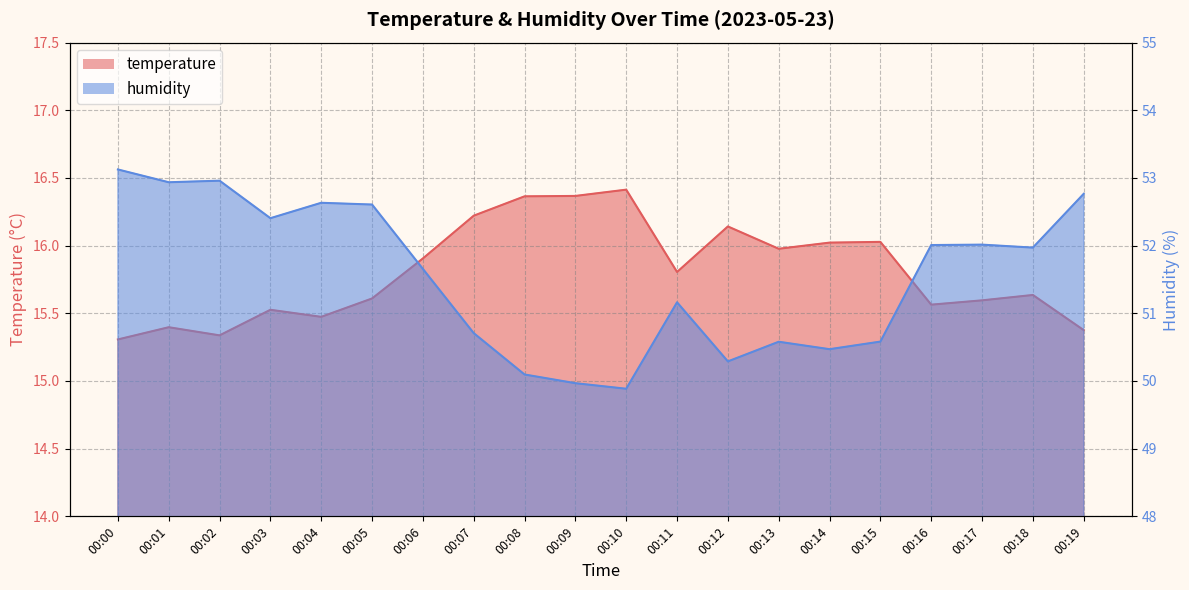

How many categories are shown in the chart?

20